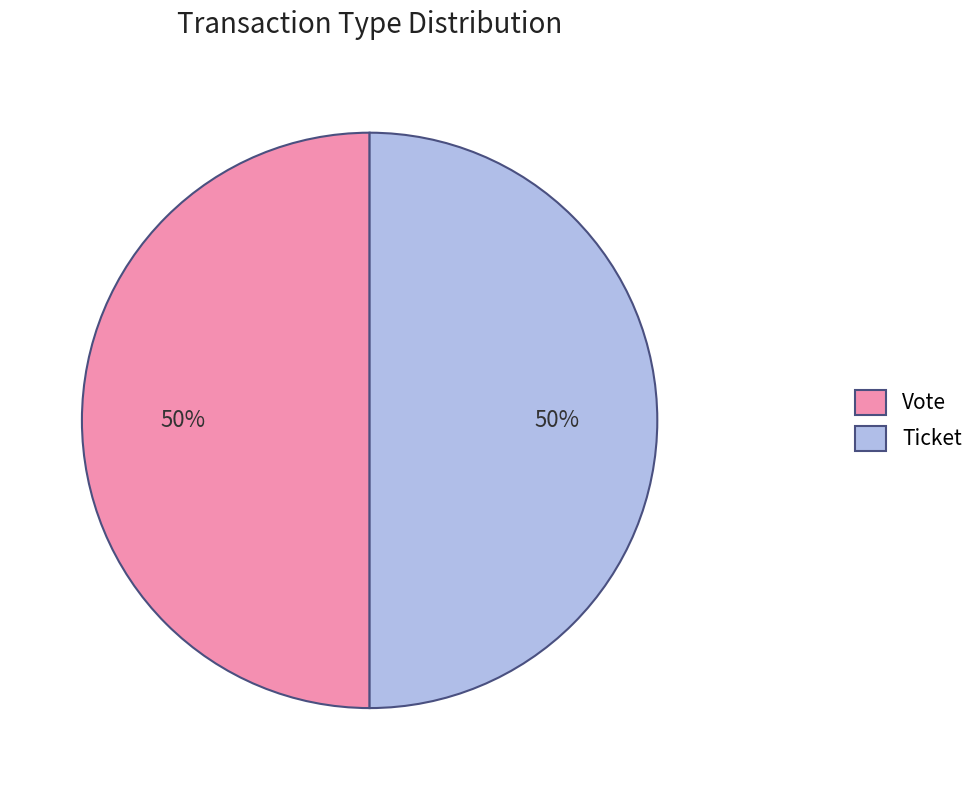

Is it true that Vote is 50% of the pie?

True